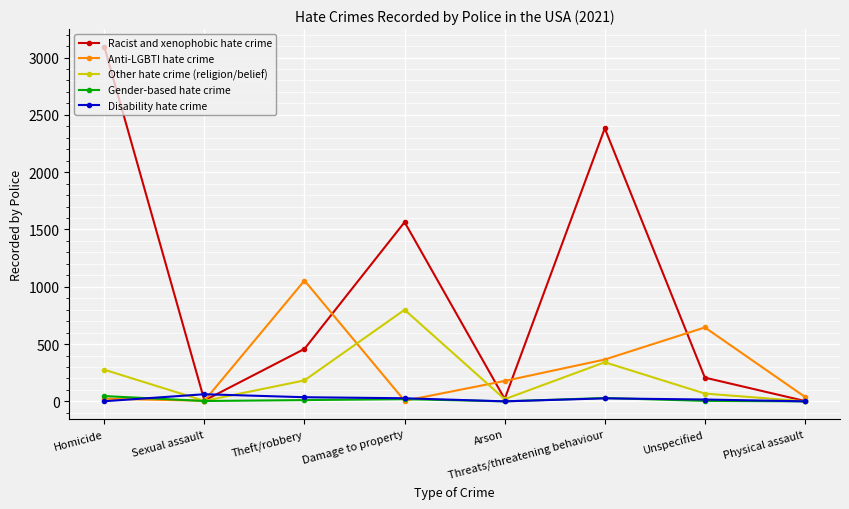

Count the number of categories in the chart.

8